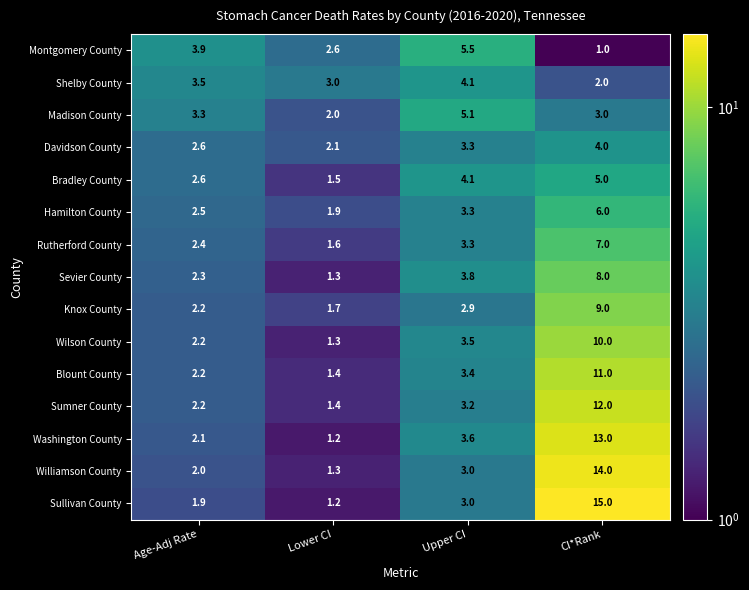

At how many categories does at least one series exceed 11?

1